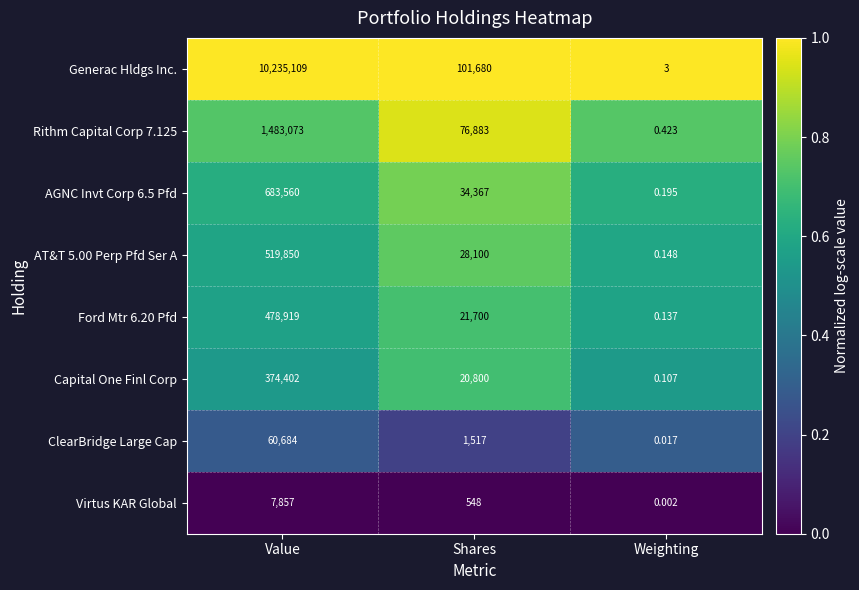

Which series changed the most between Value and Weighting?

Generac Hldgs Inc.